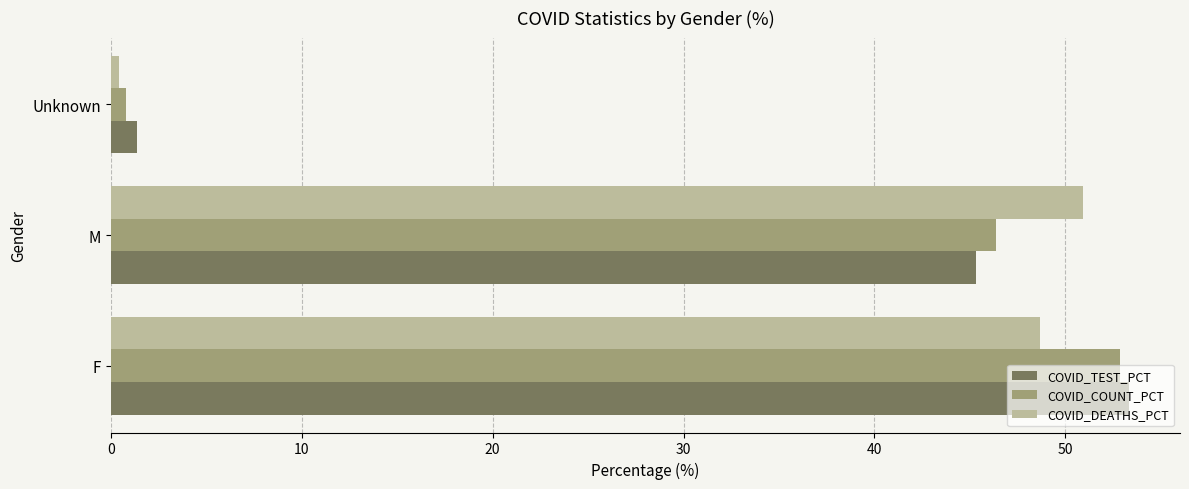

What is the difference between the COVID_TEST_PCT values at M and F?

8.0